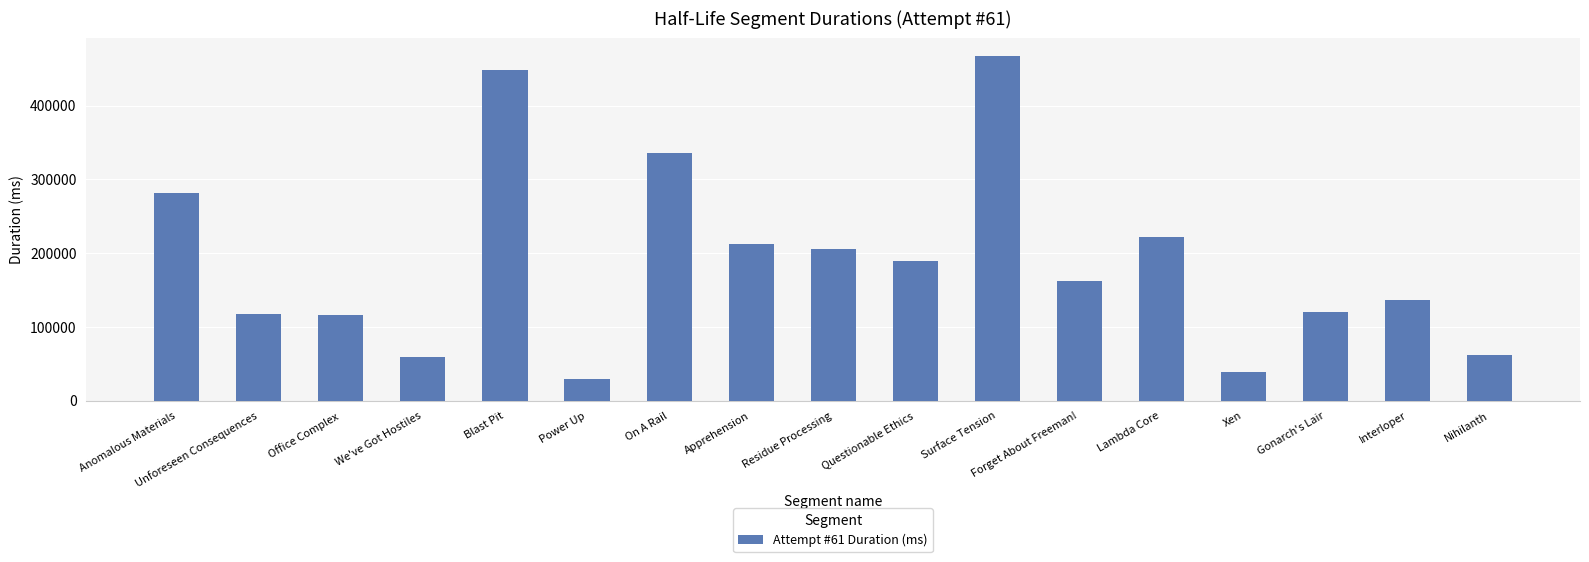

Are the bars horizontal?

No